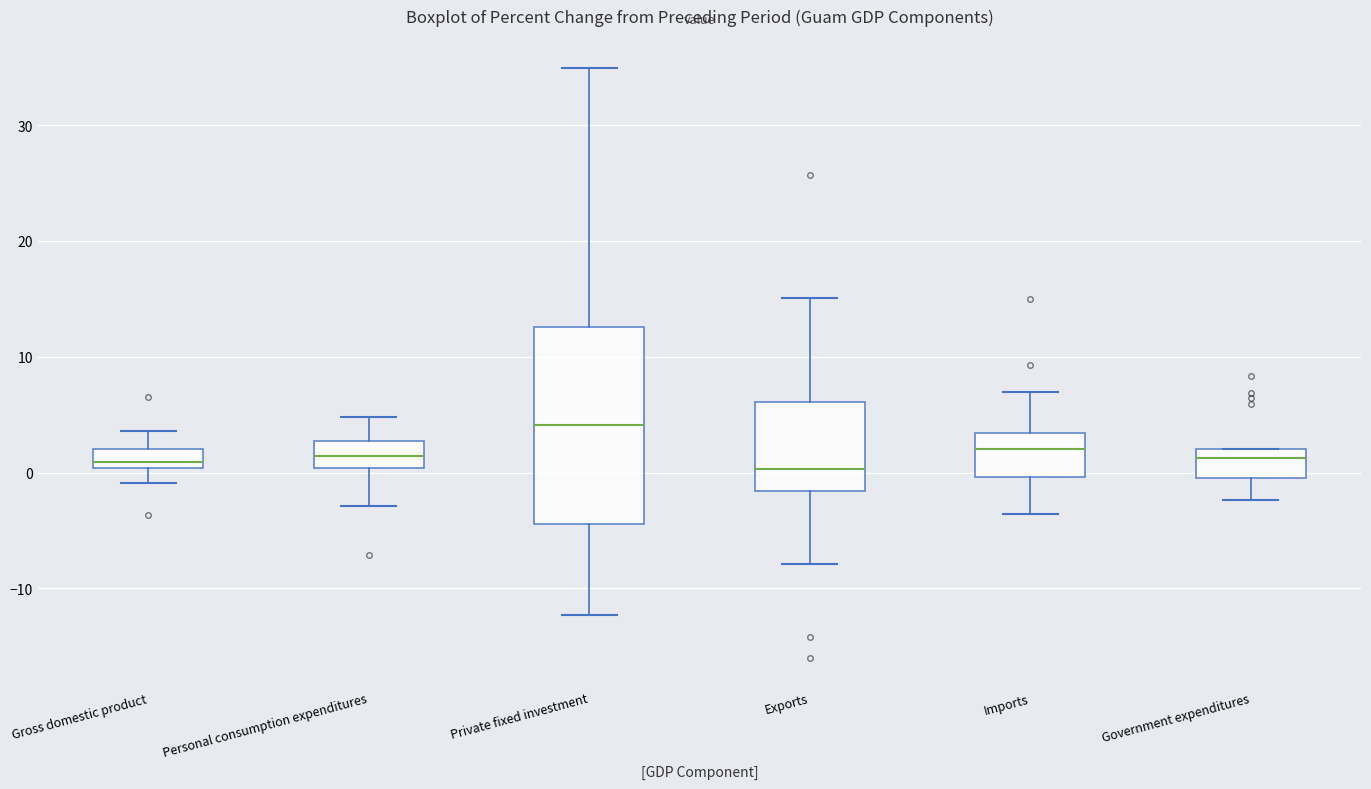

Which box's median line is the highest?

Private fixed investment